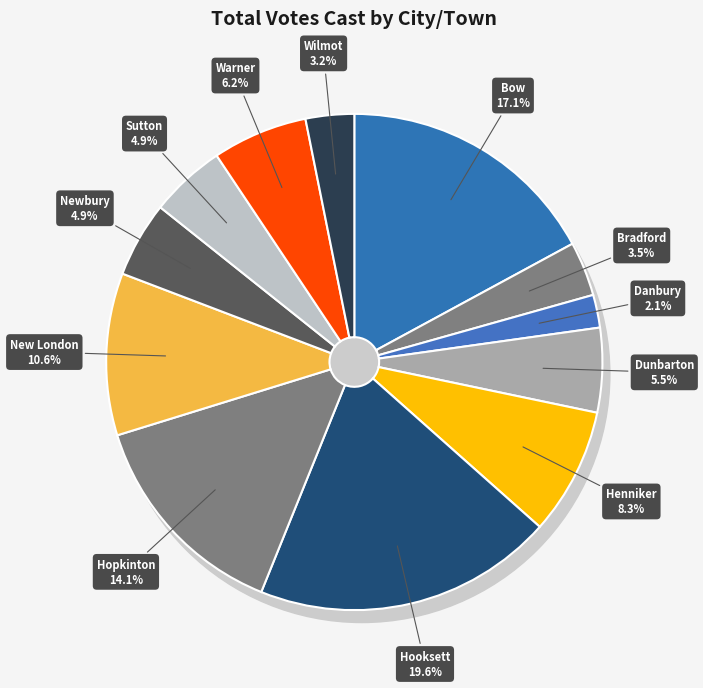

Which category has the biggest portion of the pie?

Hooksett